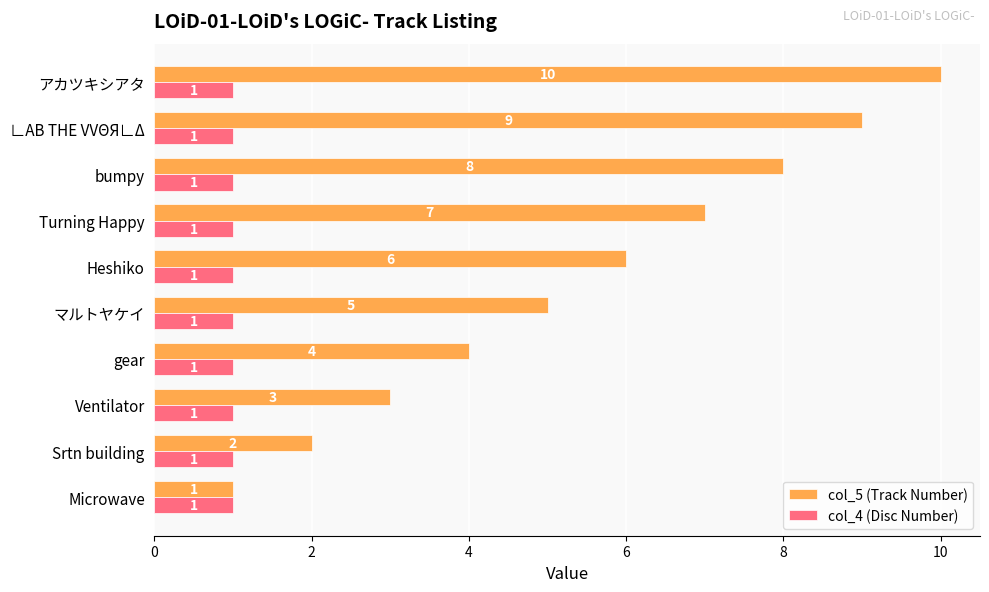

The value of col_4 (Disc Number) at アカツキシアタ is 1. True or false?

True